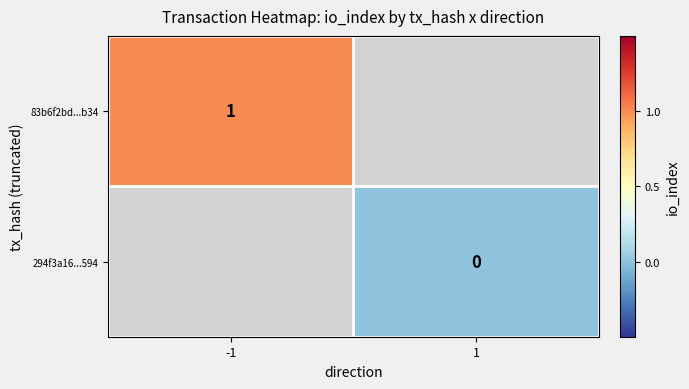

The 83b6f2bd...b34 series shows 1 at -1. True or false?

True